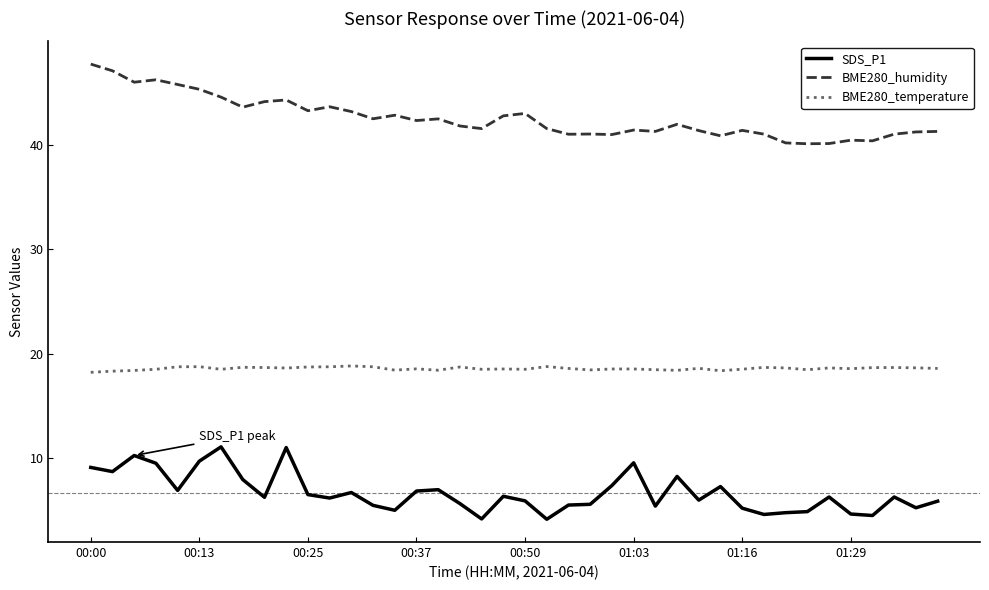

Which series has the largest total across all categories?

BME280_humidity